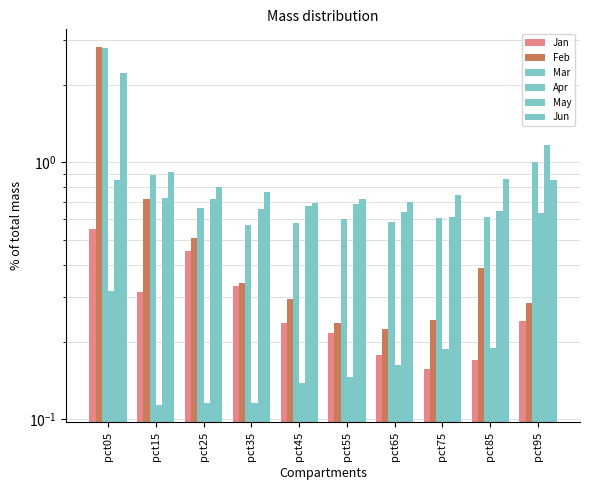

The value of Jan at pct85 is 0.3. True or false?

False